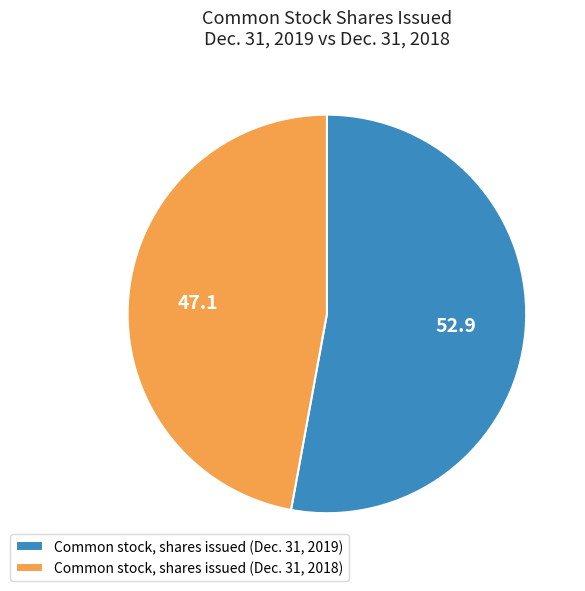

Rank the categories by value from highest to lowest.

Common stock, shares issued (Dec. 31, 2019), Common stock, shares issued (Dec. 31, 2018)